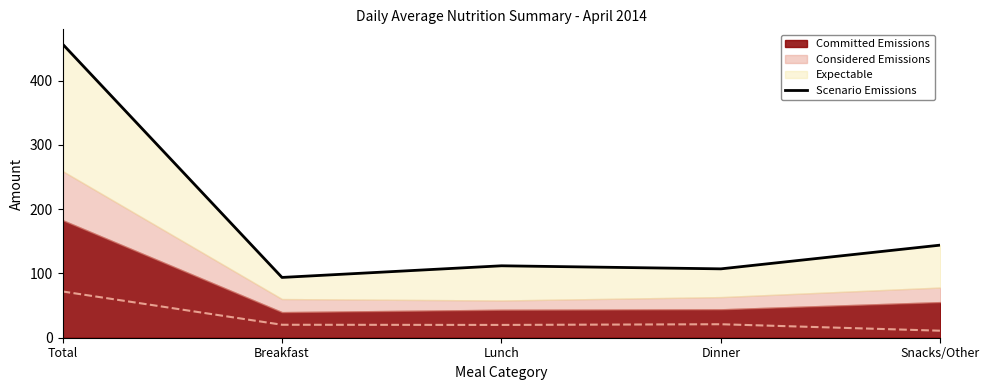

At which label does the data first exceed 111?

Total